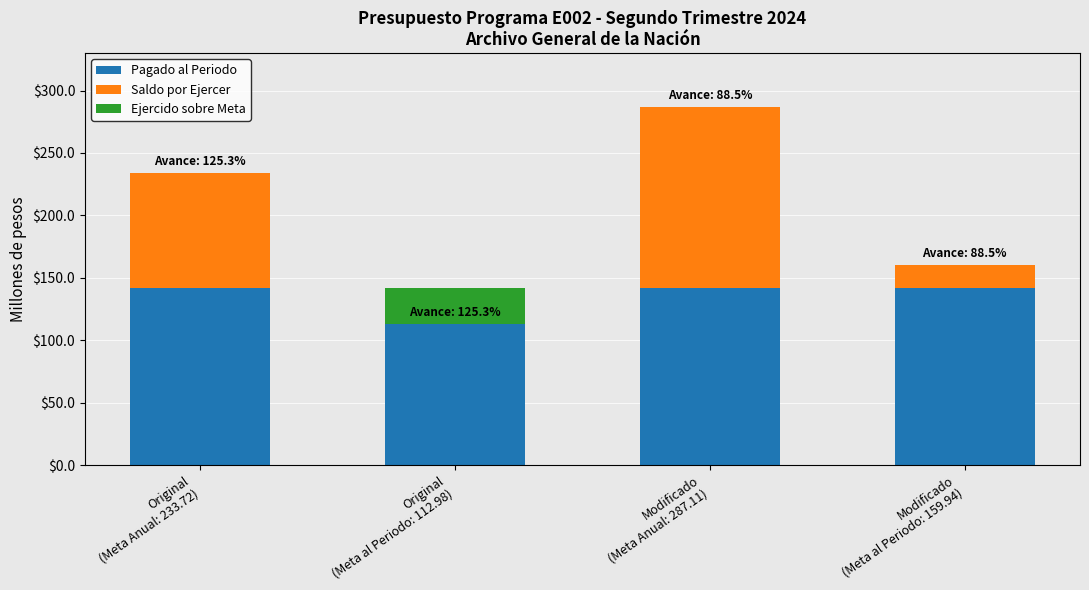

Where is Ejercido sobre Meta nearest to the value 14?

Original
(Meta Anual: 233.72)